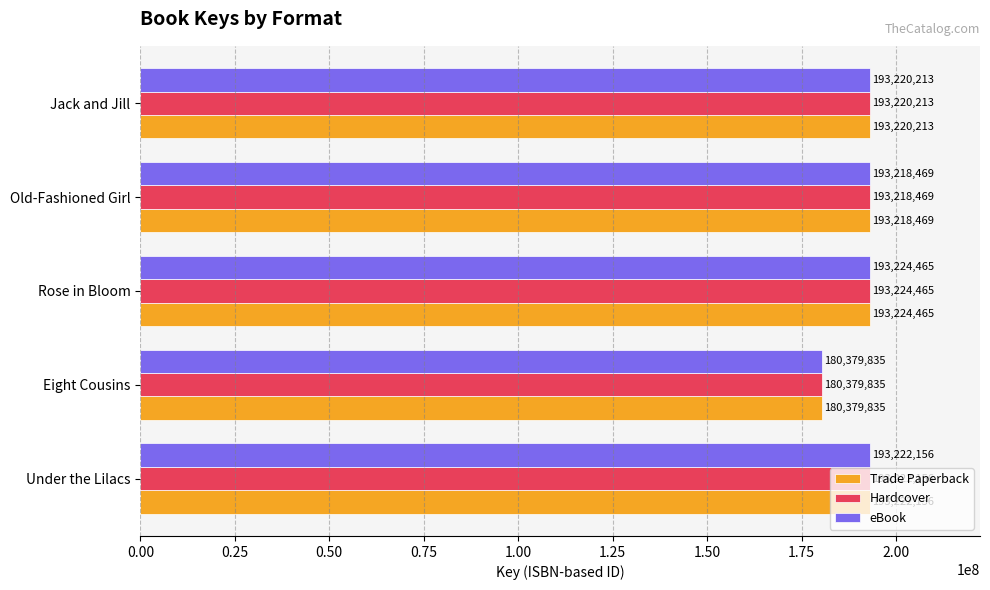

How many data points in eBook are less than 193220213?

2